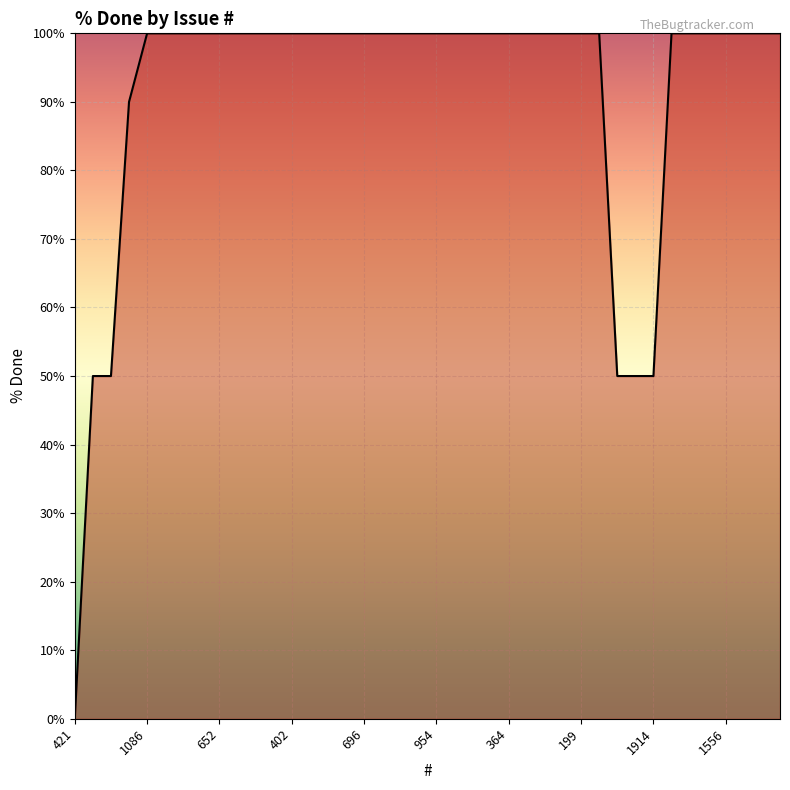

What is the greatest value displayed?

100